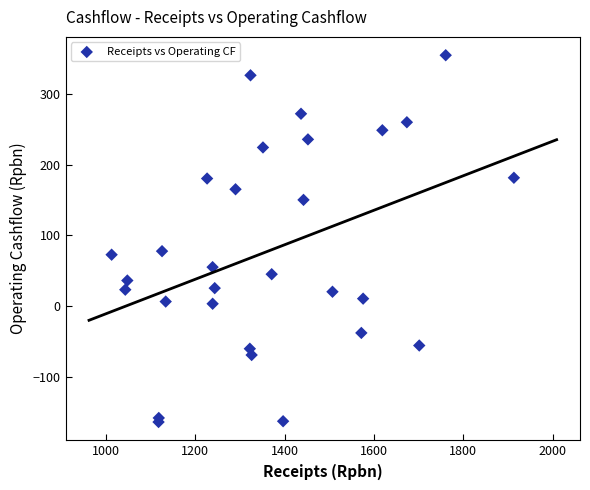

What is the range of X values (max minus min)?

900.8